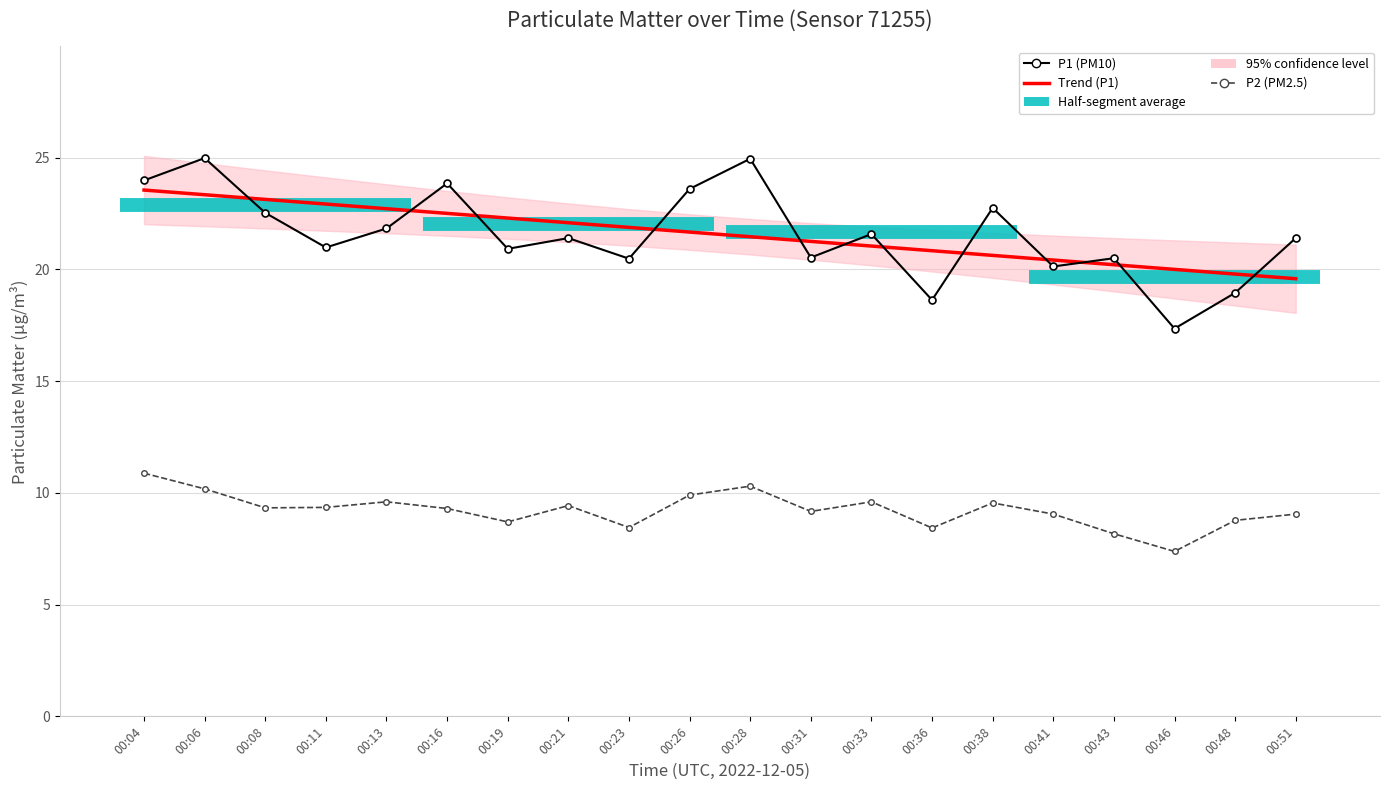

Which label corresponds to the largest value in the chart?

00:06